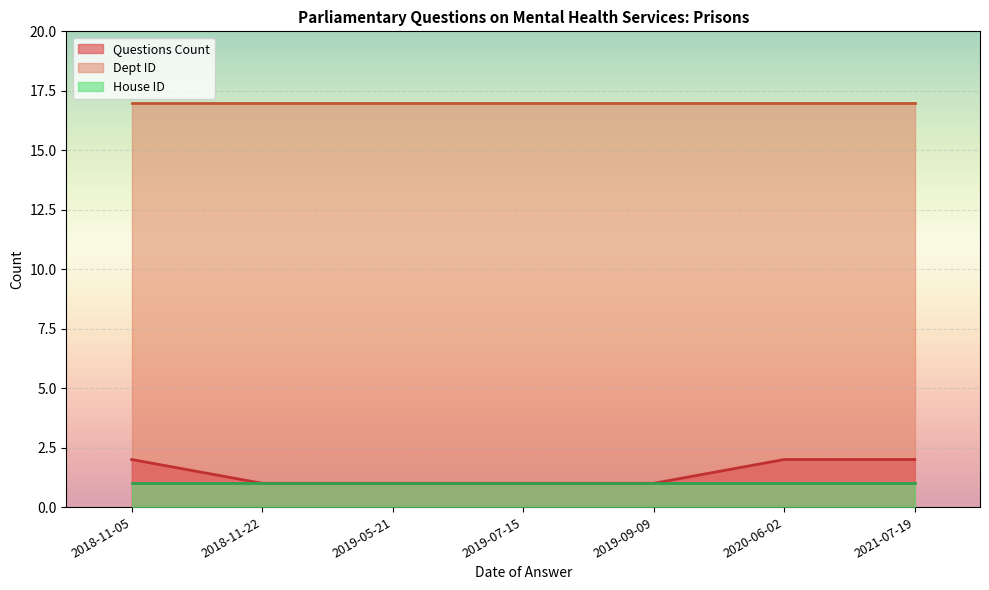

At which label is Dept ID closest to 17?

2018-11-05